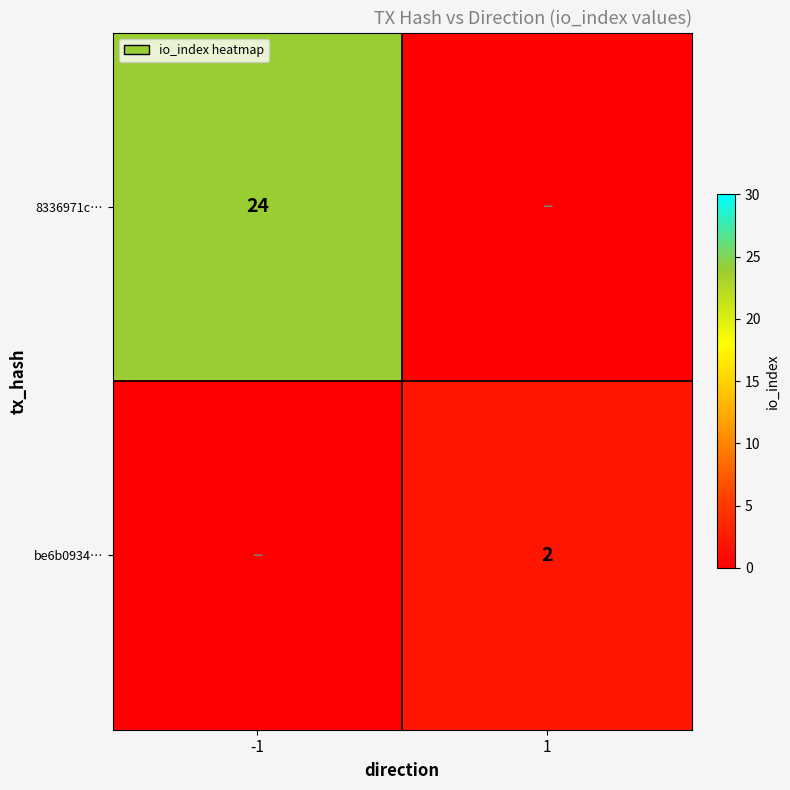

Is it true that be6b0934… equals 2 at 1?

True